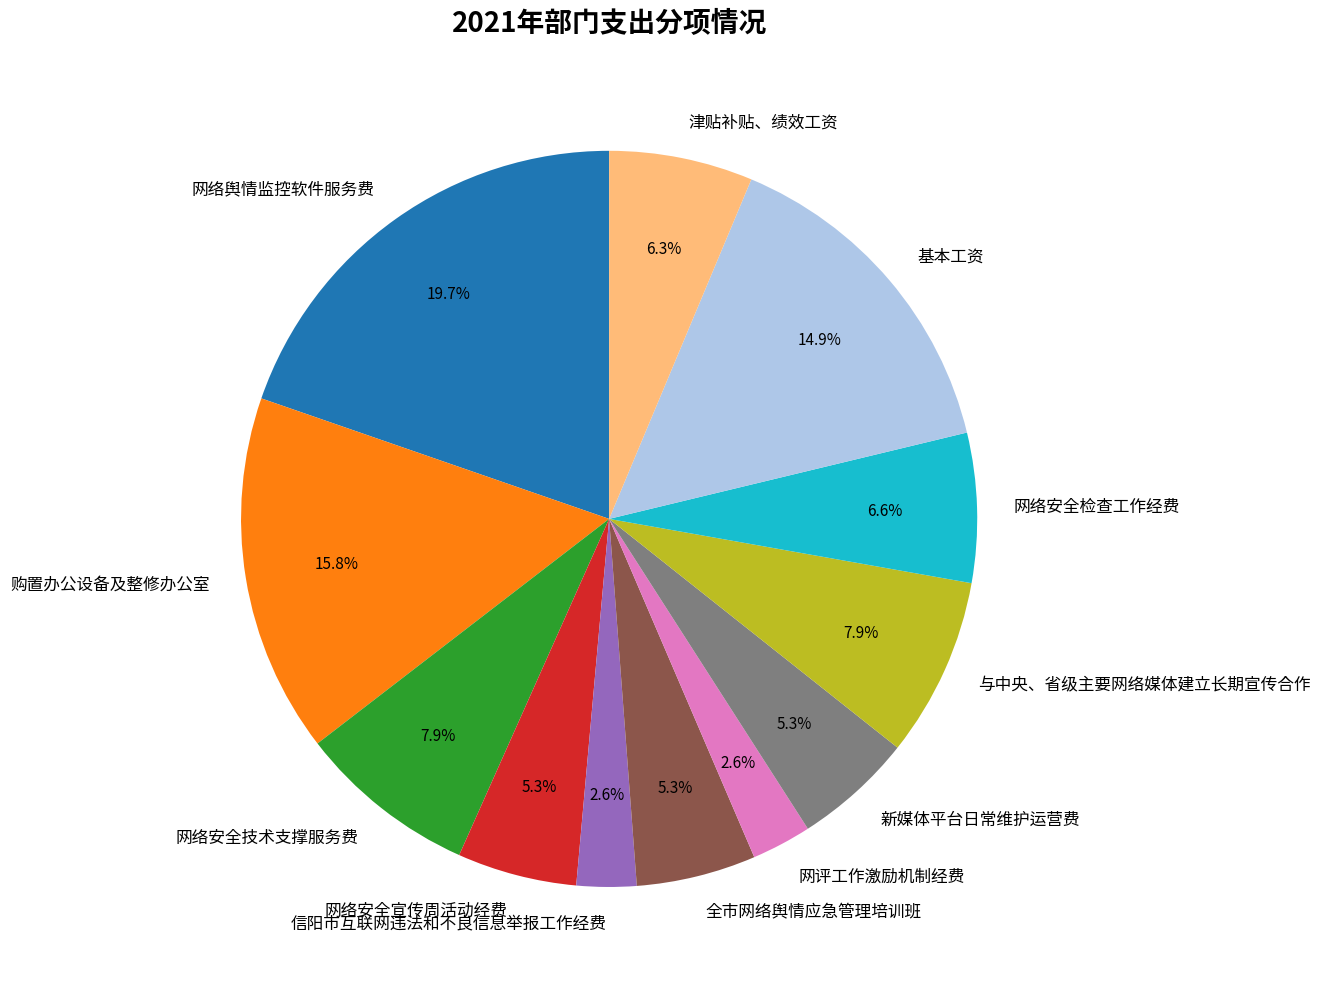

To the nearest percent, what percentage of the pie is 网络安全技术支撑服务费?

8%